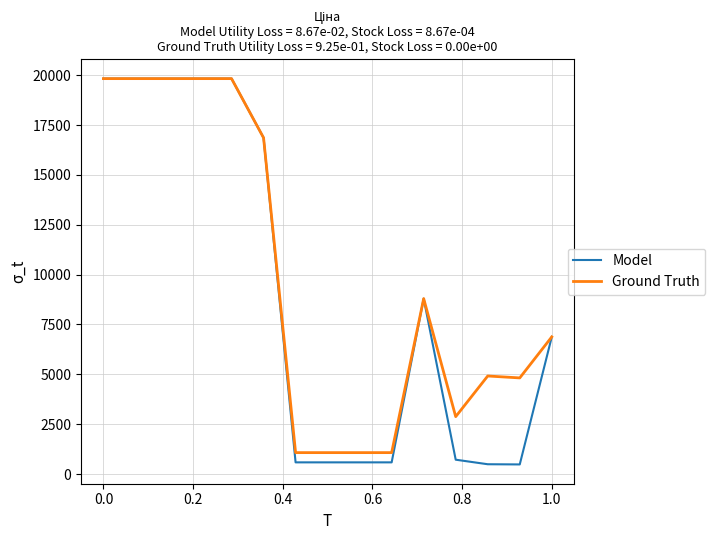

What is the greatest value displayed?

19831.1